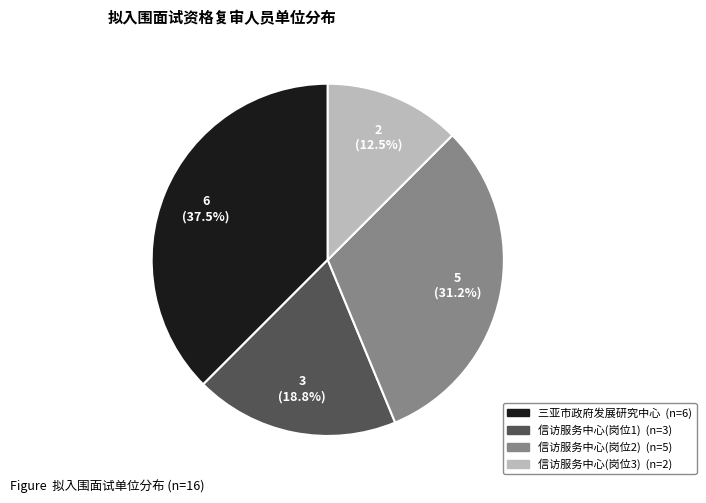

Does any single category account for the majority?

No